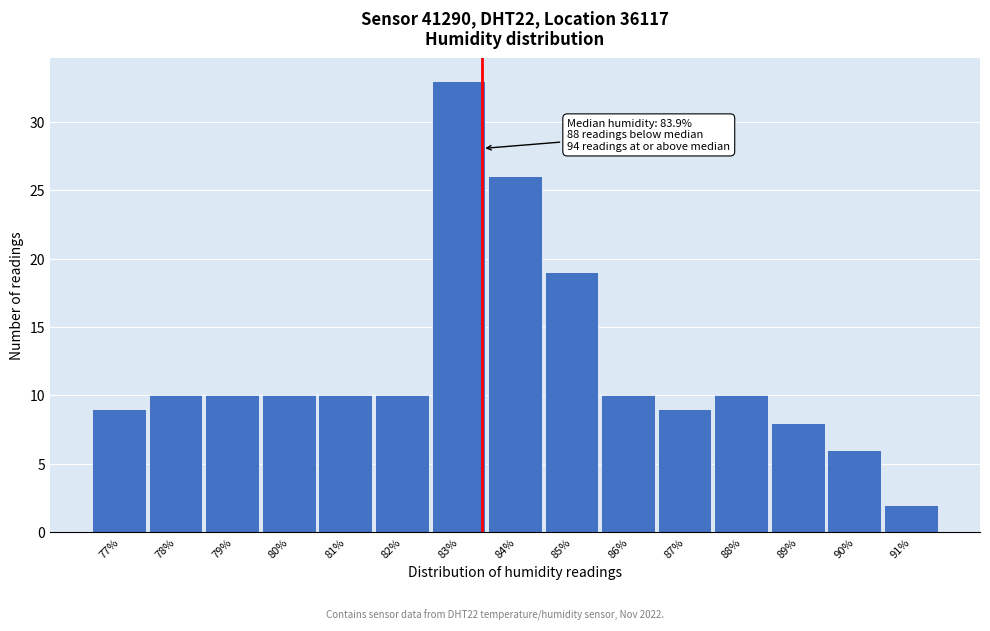

Reading right to left, transcribe all the data shown in this chart.

2	6	8	10	9	10	19	26	33	10	10	10	10	10	9